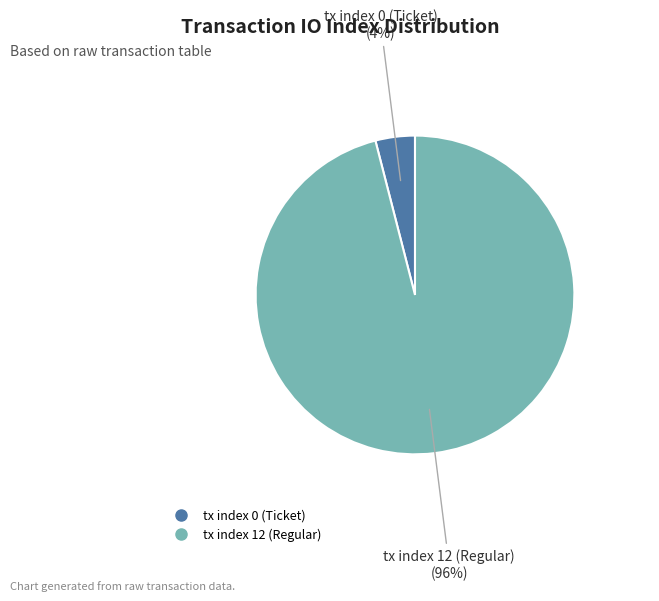

Rank the categories by value from highest to lowest.

tx index 12 (Regular), tx index 0 (Ticket)